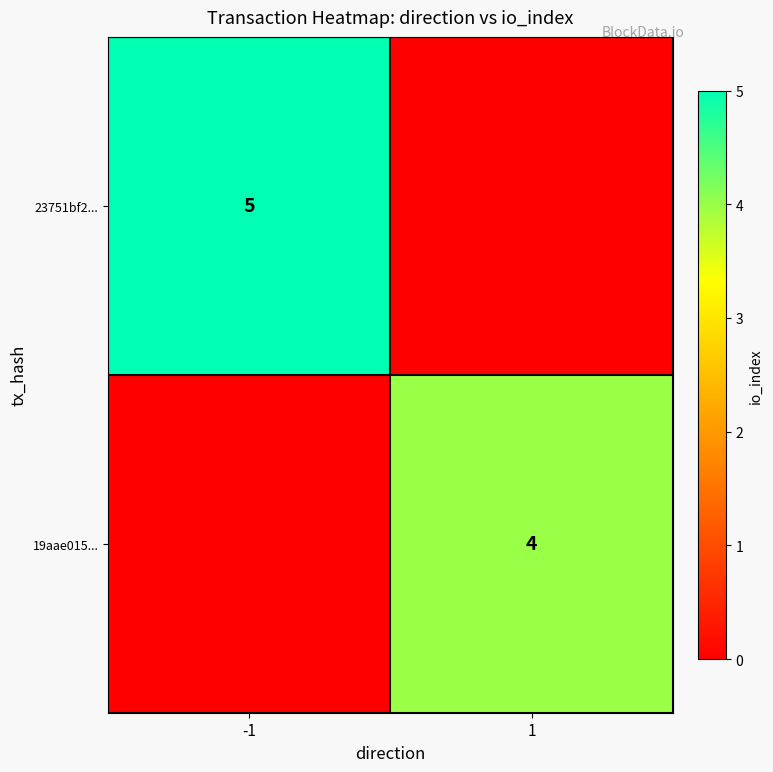

The value of 19aae015... at 1 is 3. True or false?

False